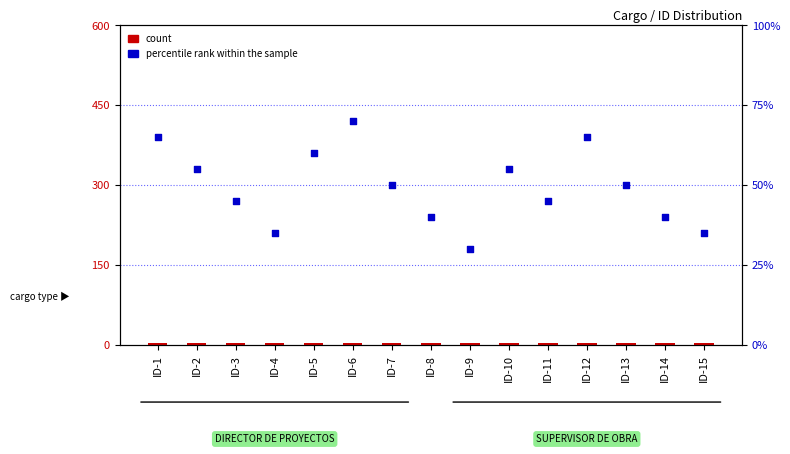

What are all the series names shown in the legend?

count, percentile rank within the sample